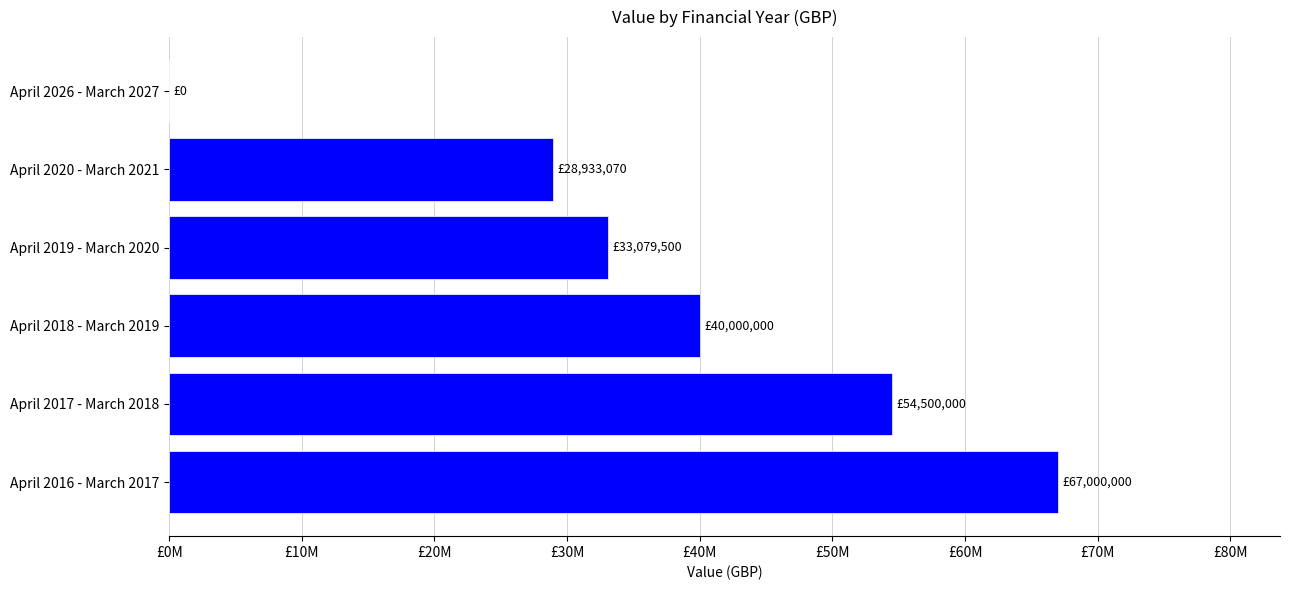

Which label corresponds to the largest value in the chart?

April 2016 - March 2017